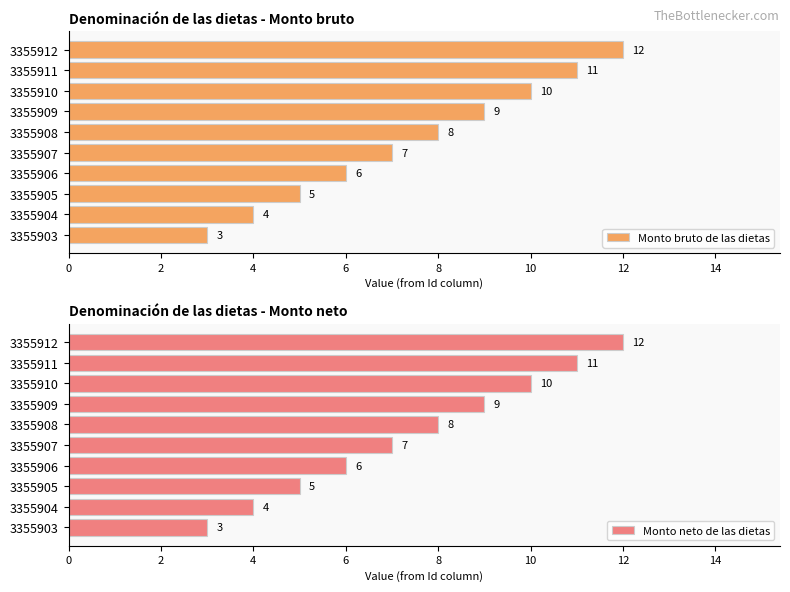

At 6, list the series in order from smallest to largest.

Monto bruto de las dietas, Monto neto de las dietas